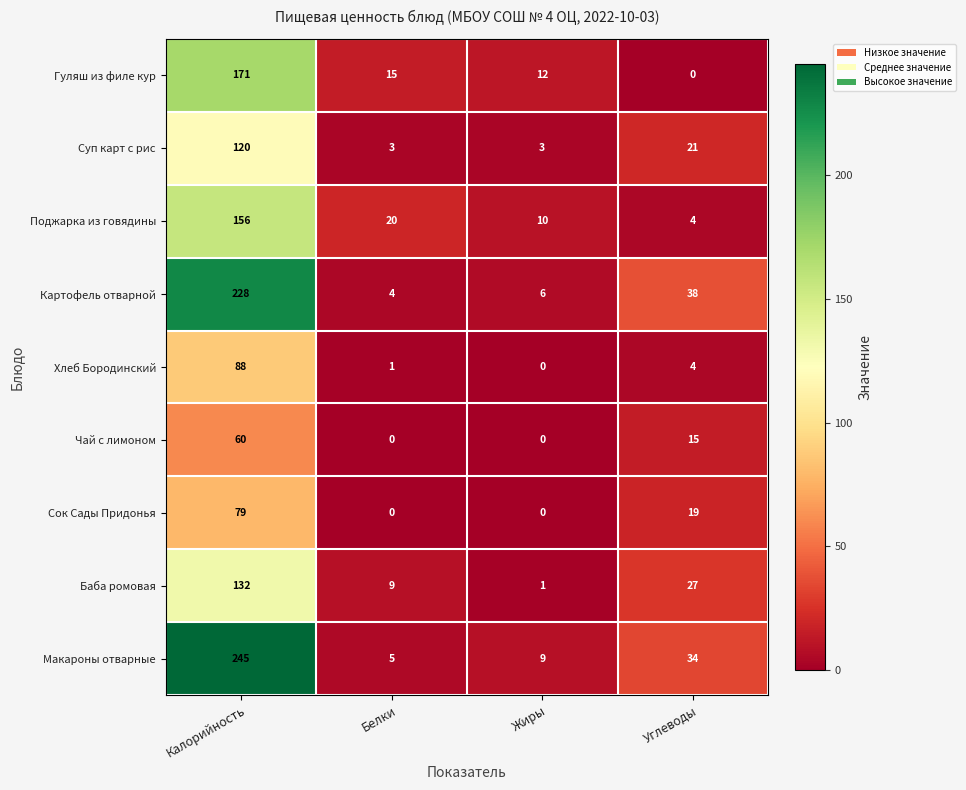

Which series has the largest total across all categories?

Макароны отварные